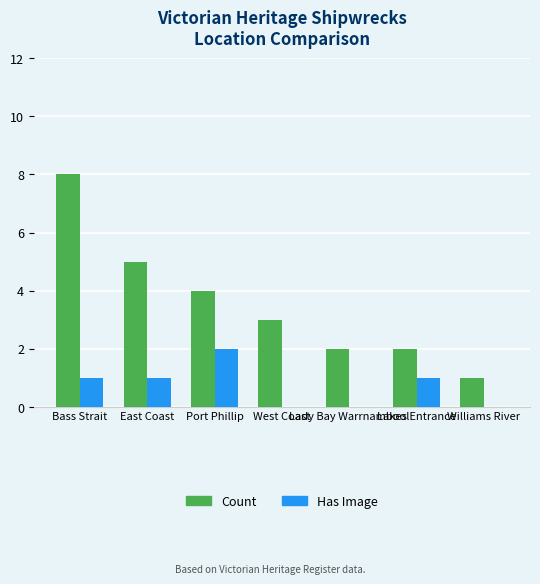

What is the average value of the Has Image series?

1